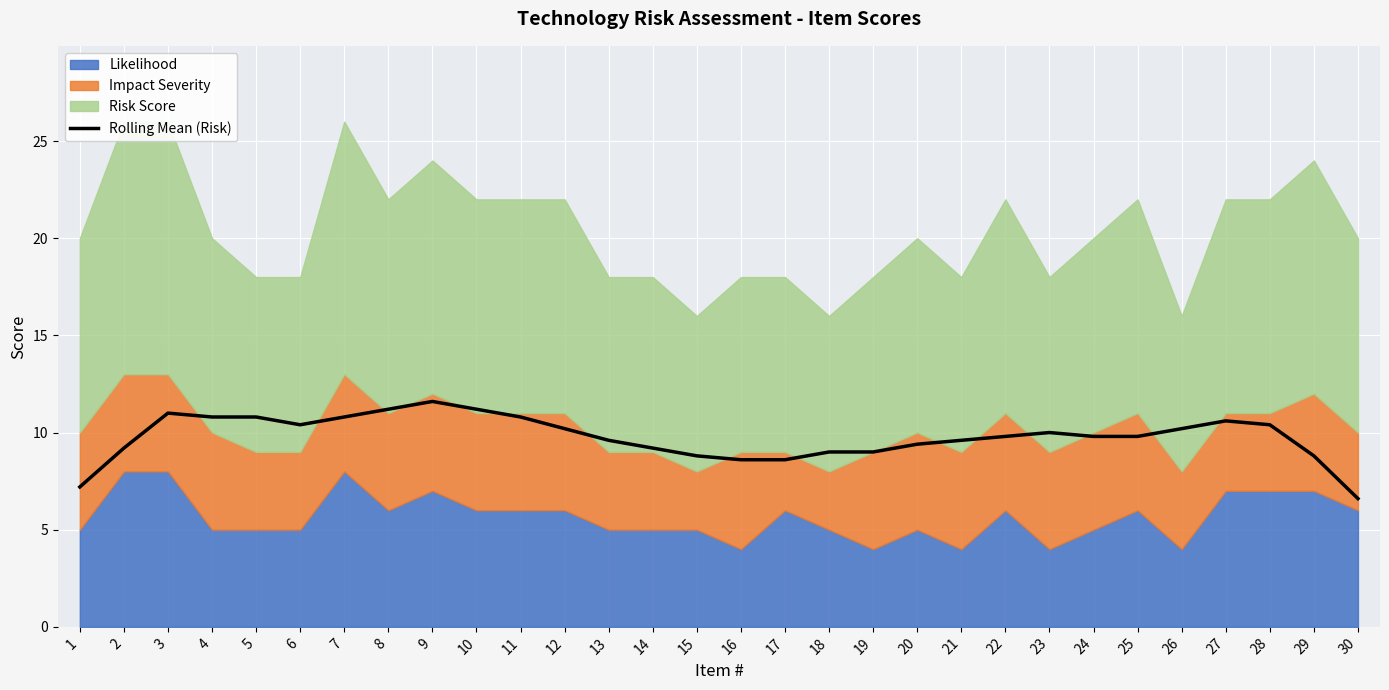

Which label corresponds to the smallest value in the chart?

30